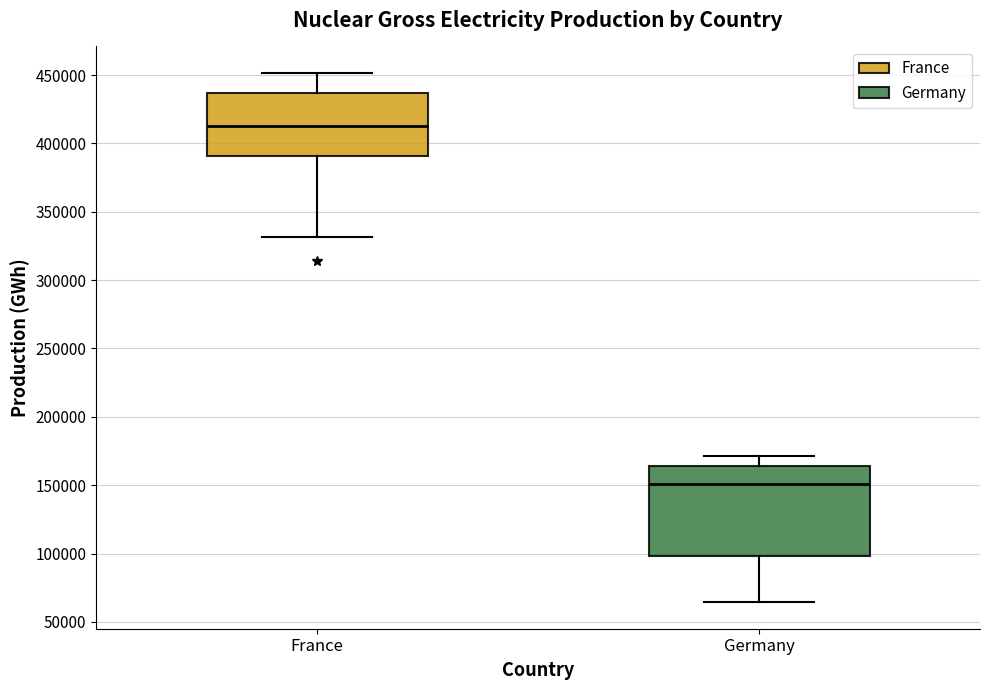

Which box's median line is the lowest?

Germany